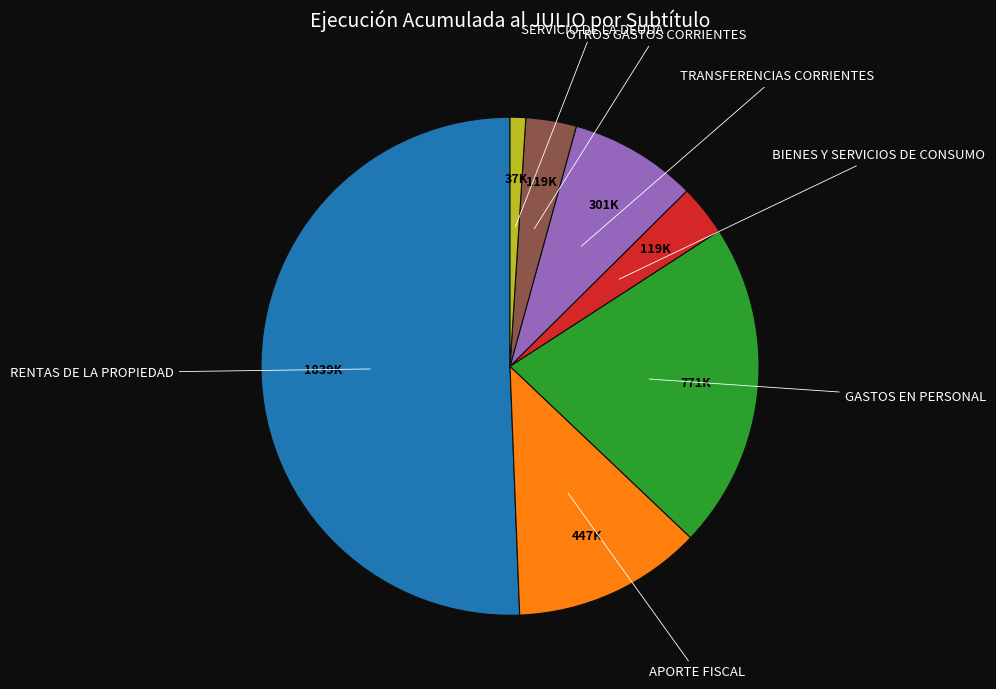

To the nearest percent, what is the difference between the largest and smallest slice percentages?

50%